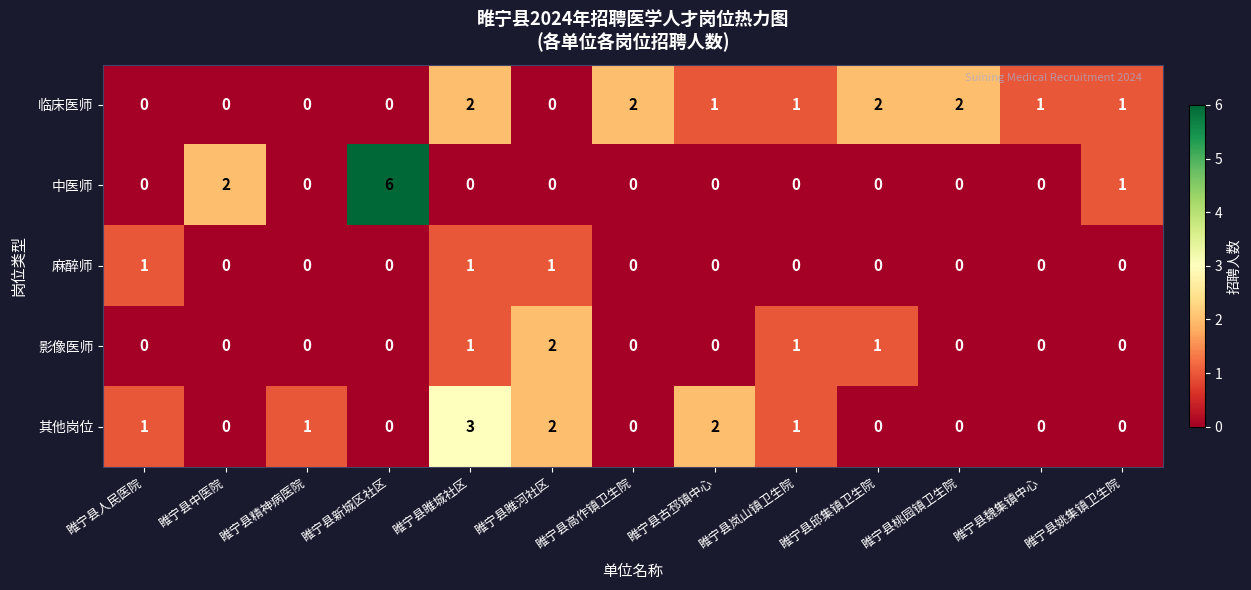

How many data points does each series have?

13